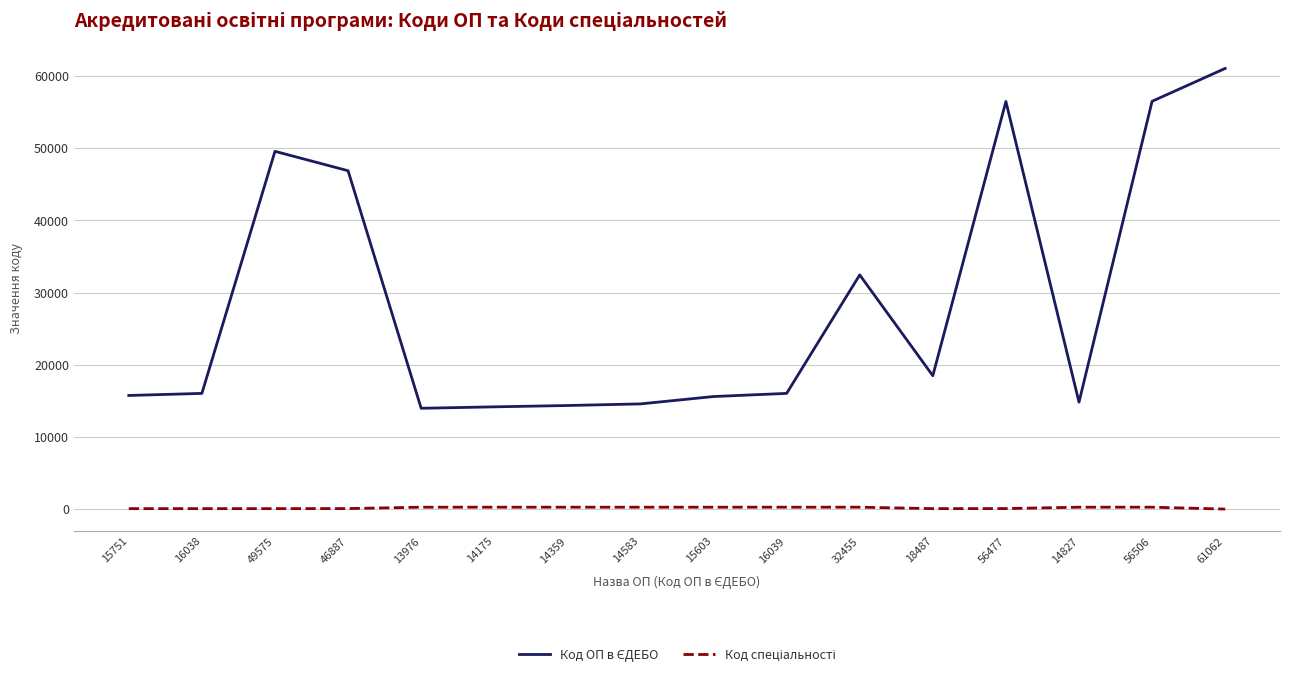

How many lines are shown in the chart?

2